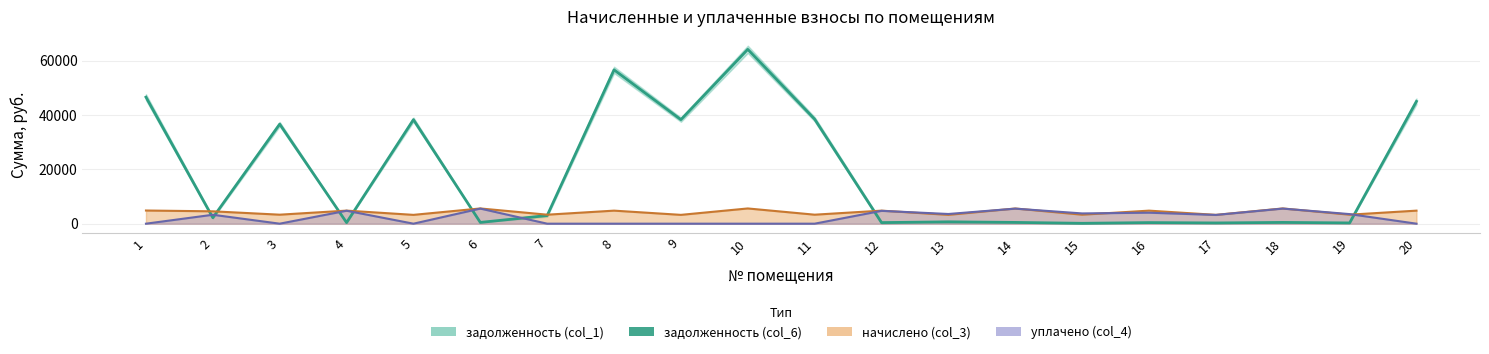

What is the maximum value shown in the chart?

64172.6